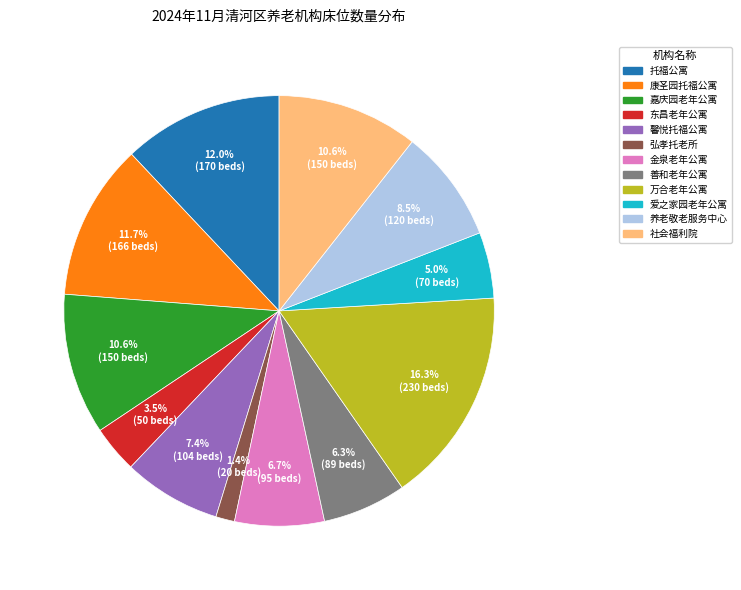

Is the sum of 爱之家园老年公寓 and 养老敬老服务中心 greater than half?

No